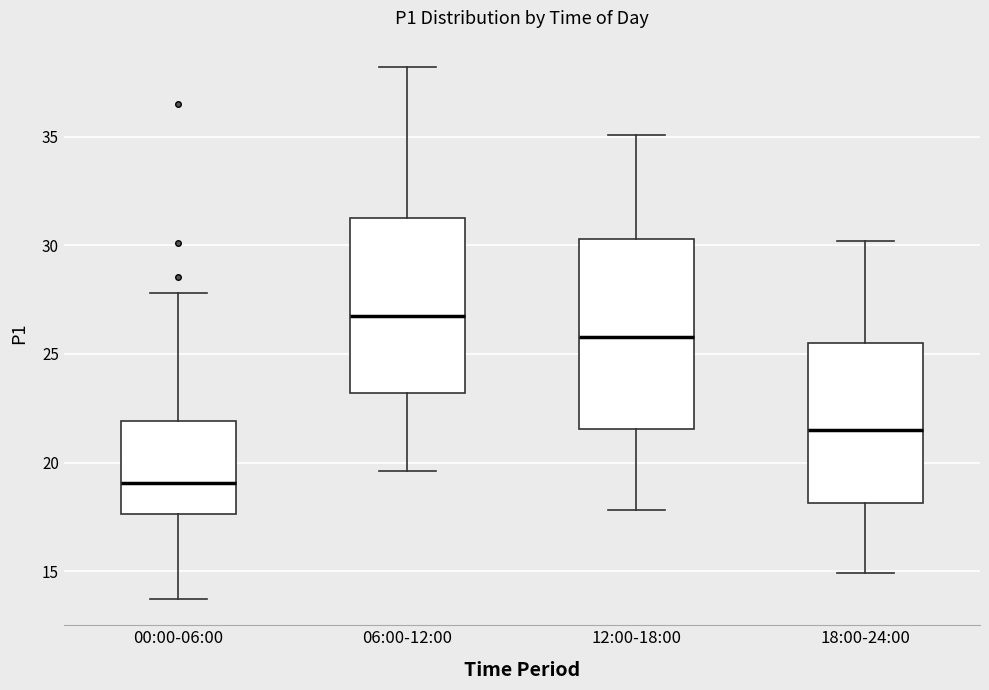

Reading left to right, transcribe this box plot: for each box, give where its median line is, the range the box spans, and where its two whiskers end, as read against the y-axis. The values are not printed on the chart, so give them approximately, as read against the axis.

00:00-06:00: median 19.0, box 17.5 to 22.0, whiskers 13.5 to 28.0
06:00-12:00: median 27.0, box 23.0 to 31.5, whiskers 19.5 to 38.0
12:00-18:00: median 26.0, box 21.5 to 30.5, whiskers 18.0 to 35.0
18:00-24:00: median 21.5, box 18.0 to 25.5, whiskers 15.0 to 30.0